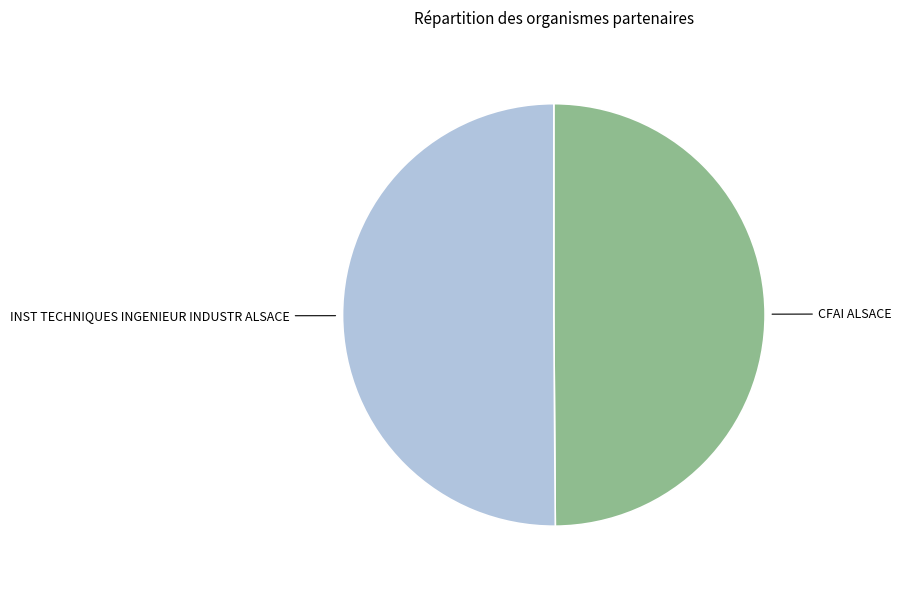

True or false: INST TECHNIQUES INGENIEUR INDUSTR ALSACE accounts for 50% of the total.

True